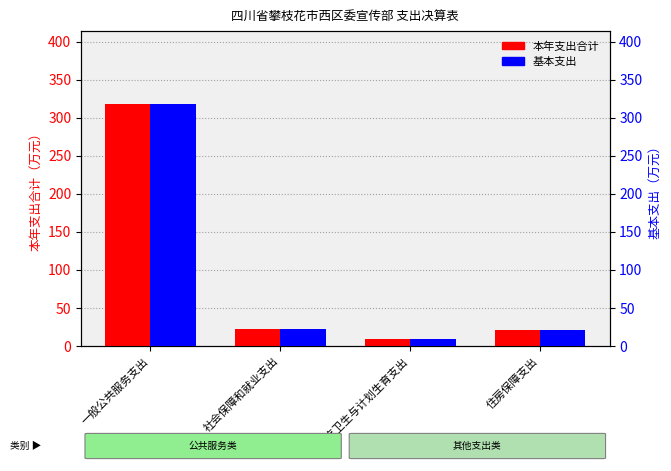

At 一般公共服务支出, list the series in order from largest to smallest.

本年支出合计, 基本支出